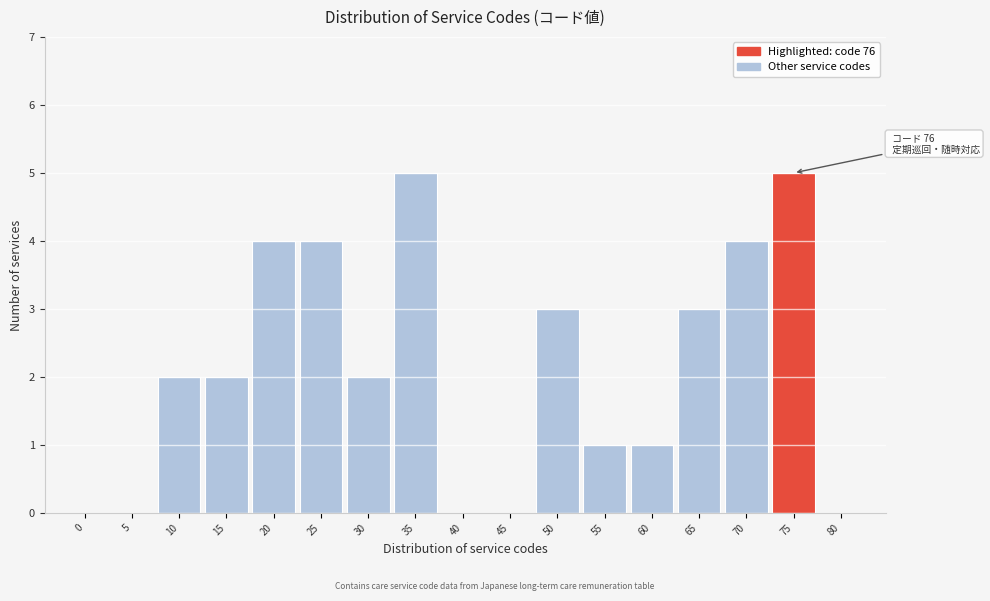

Reading right to left, list all the values displayed in this chart.

80=0	75=5	70=4	65=3	60=1	55=1	50=3	45=0	40=0	35=5	30=2	25=4	20=4	15=2	10=2	5=0	0=0